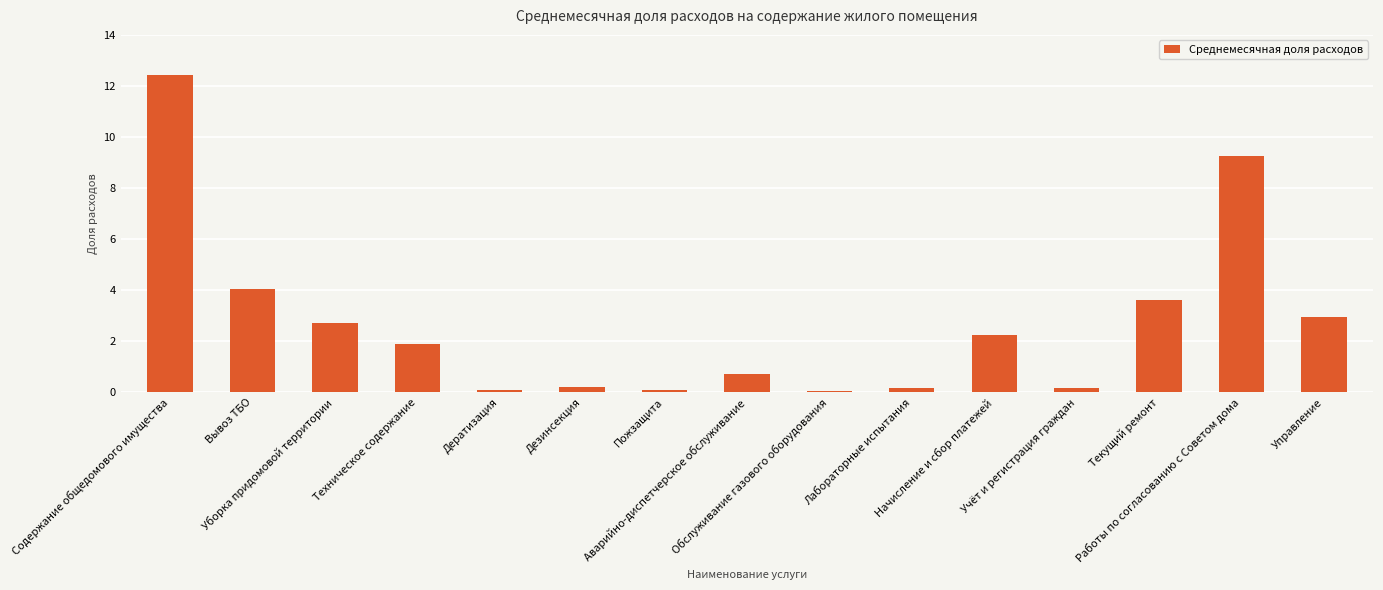

At which label is the value closest to 6?

Вывоз ТБО